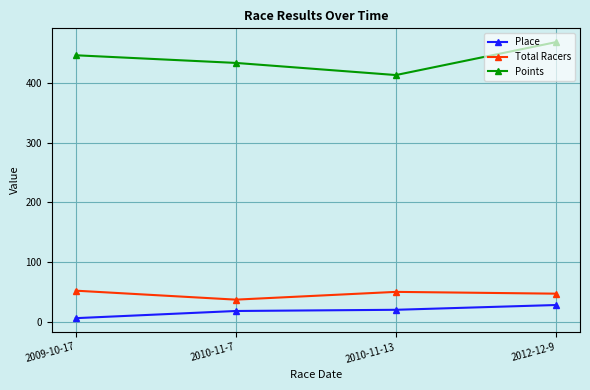

True or false: Points and Total Racers cross at least once.

False